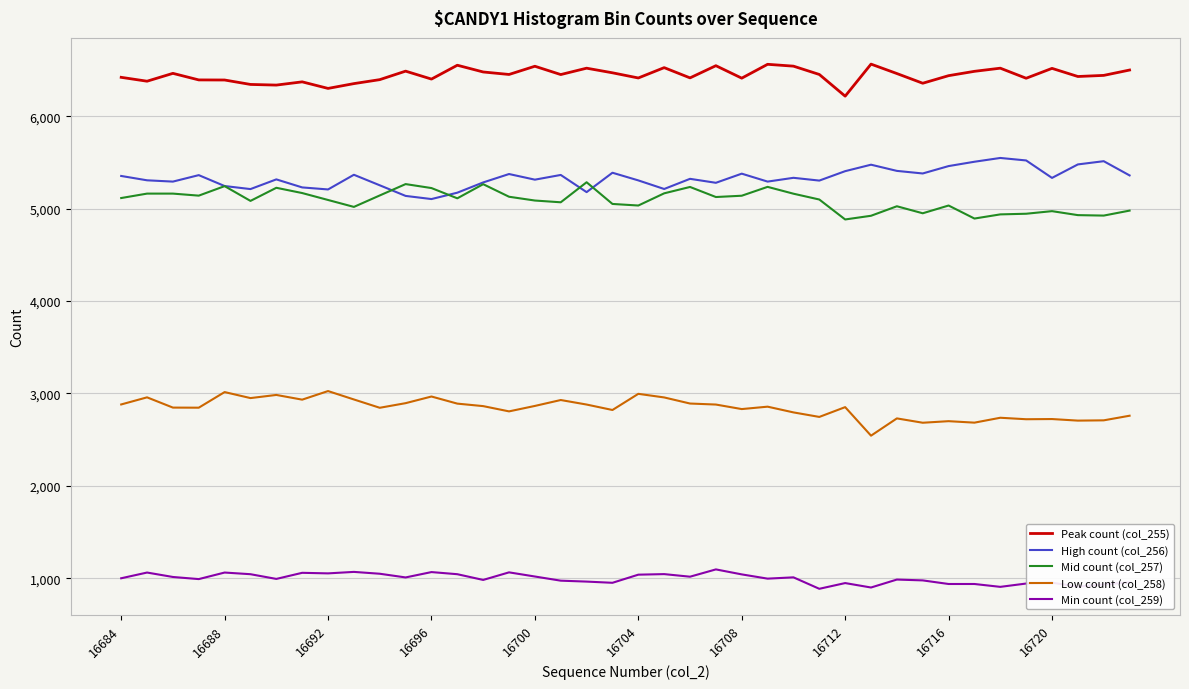

True or false: Low count (col_258) and Peak count (col_255) intersect in this chart.

False